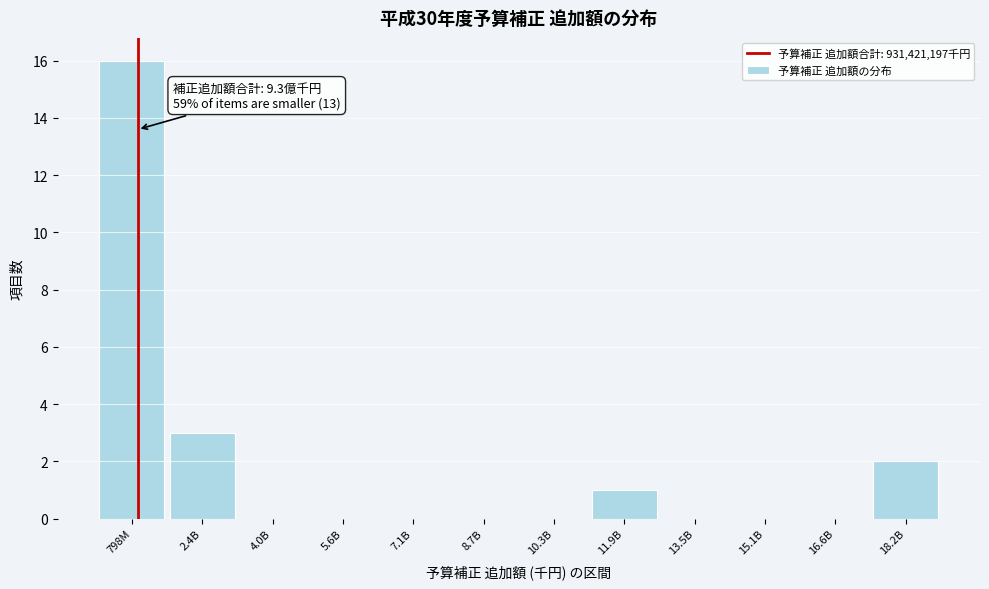

Reading left to right, what are all the values shown in this chart?

798M=16	2.4B=3	4.0B=0	5.6B=0	7.1B=0	8.7B=0	10.3B=0	11.9B=1	13.5B=0	15.1B=0	16.6B=0	18.2B=2